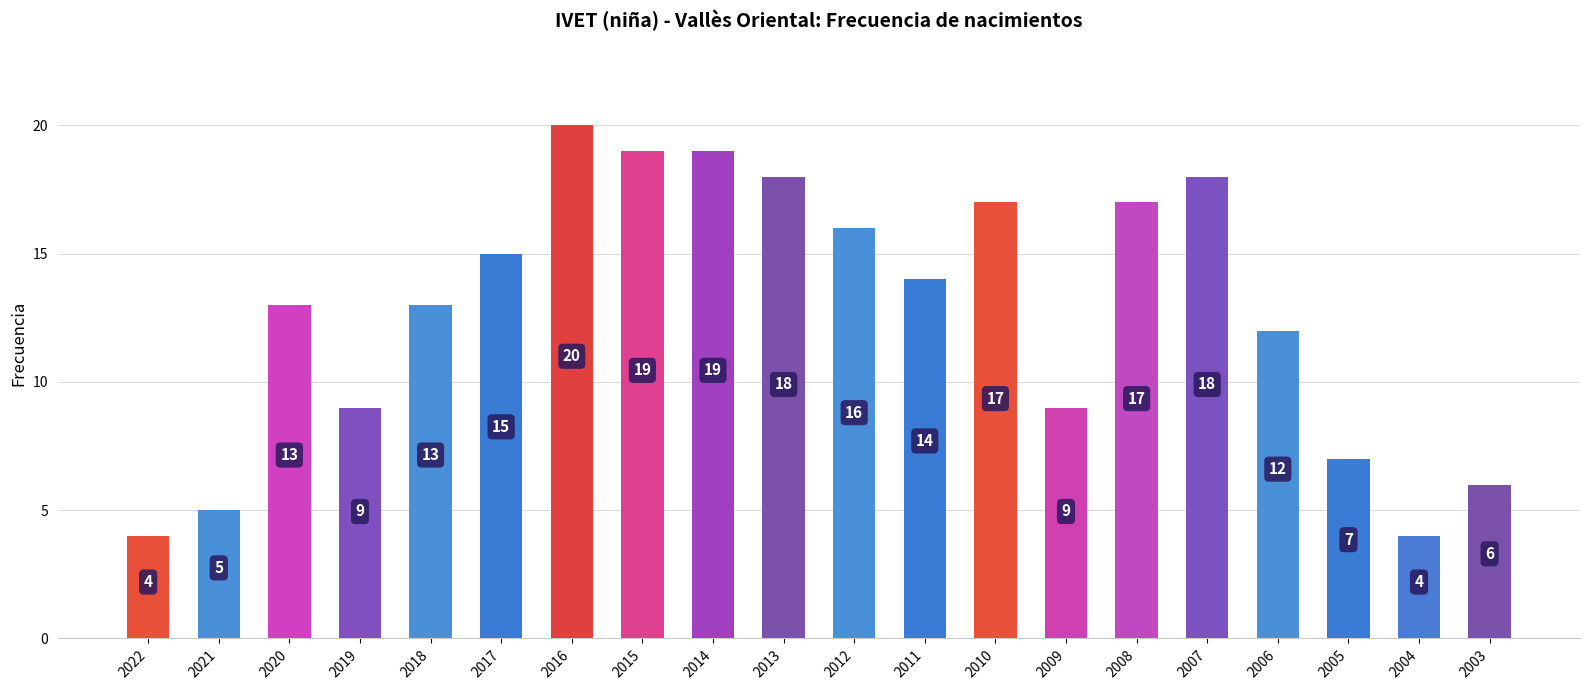

Between 2013 and 2010, which is larger?

2013